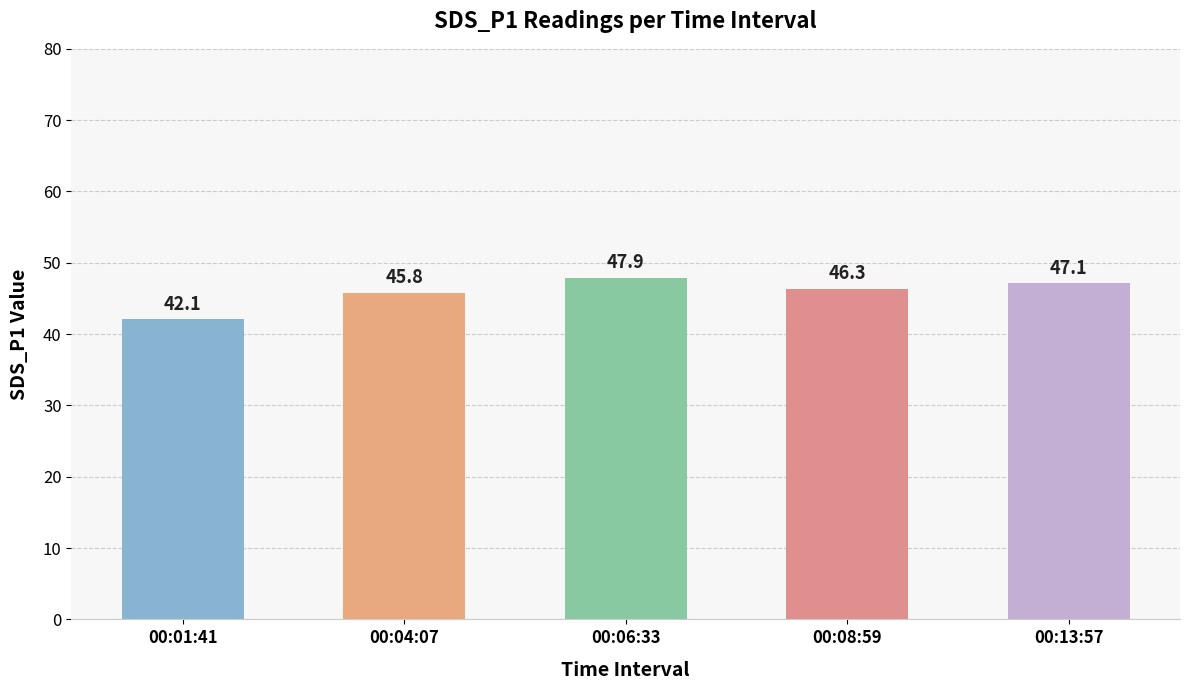

Reading left to right, list all the values displayed in this chart.

00:01:41=42.1	00:04:07=45.8	00:06:33=47.9	00:08:59=46.3	00:13:57=47.1